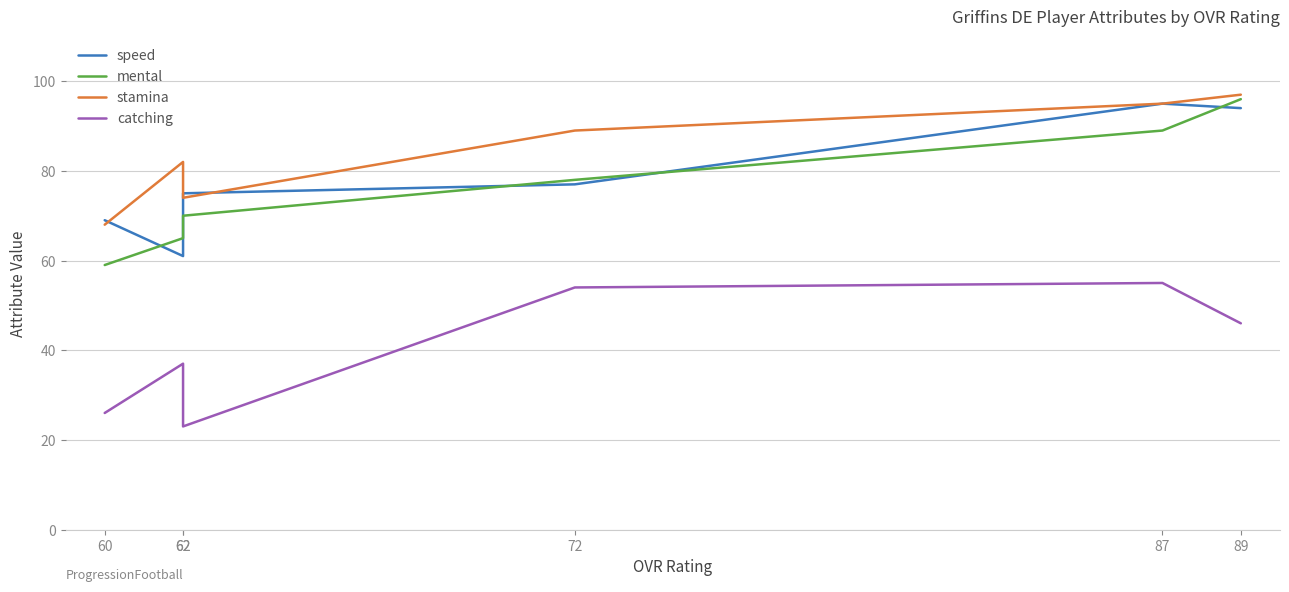

How many intersections are there between mental and speed?

5